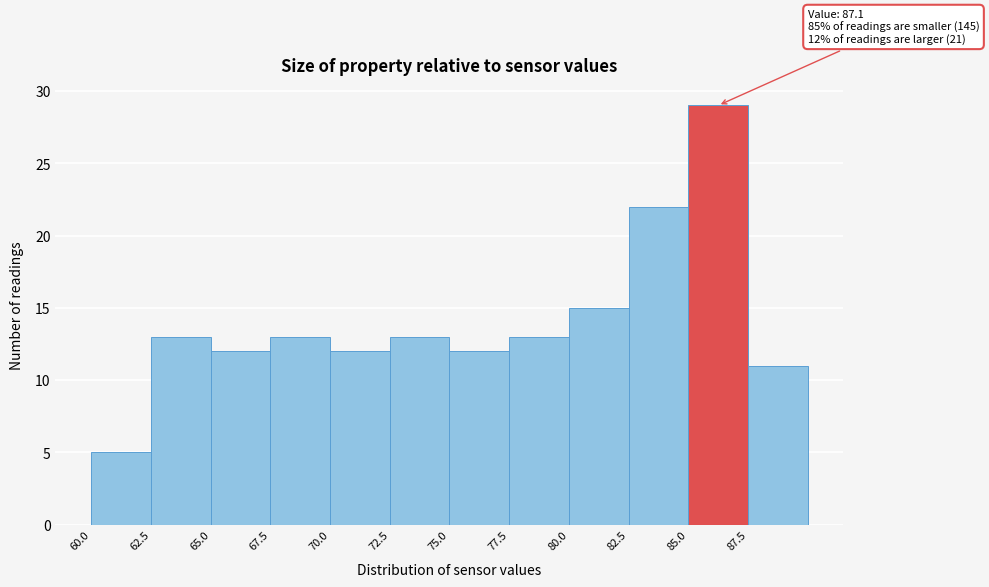

Over which range of the x-axis is the bar tallest?

85.0 to 87.5